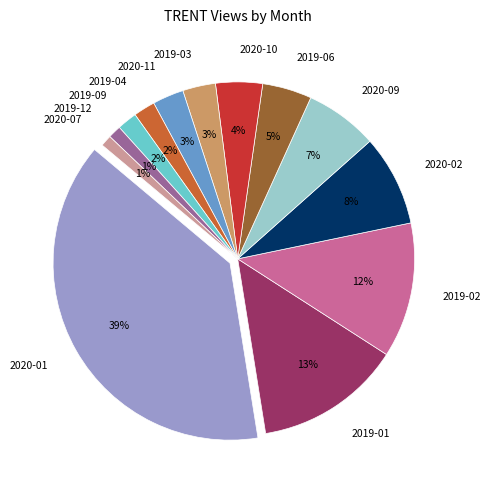

To the nearest percent, what is the difference between the largest and smallest slice percentages?

38%